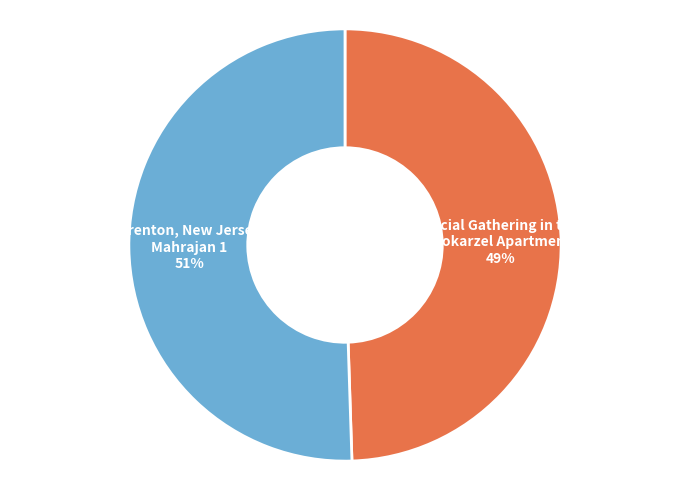

To the nearest percent, what is the average slice percentage?

50%